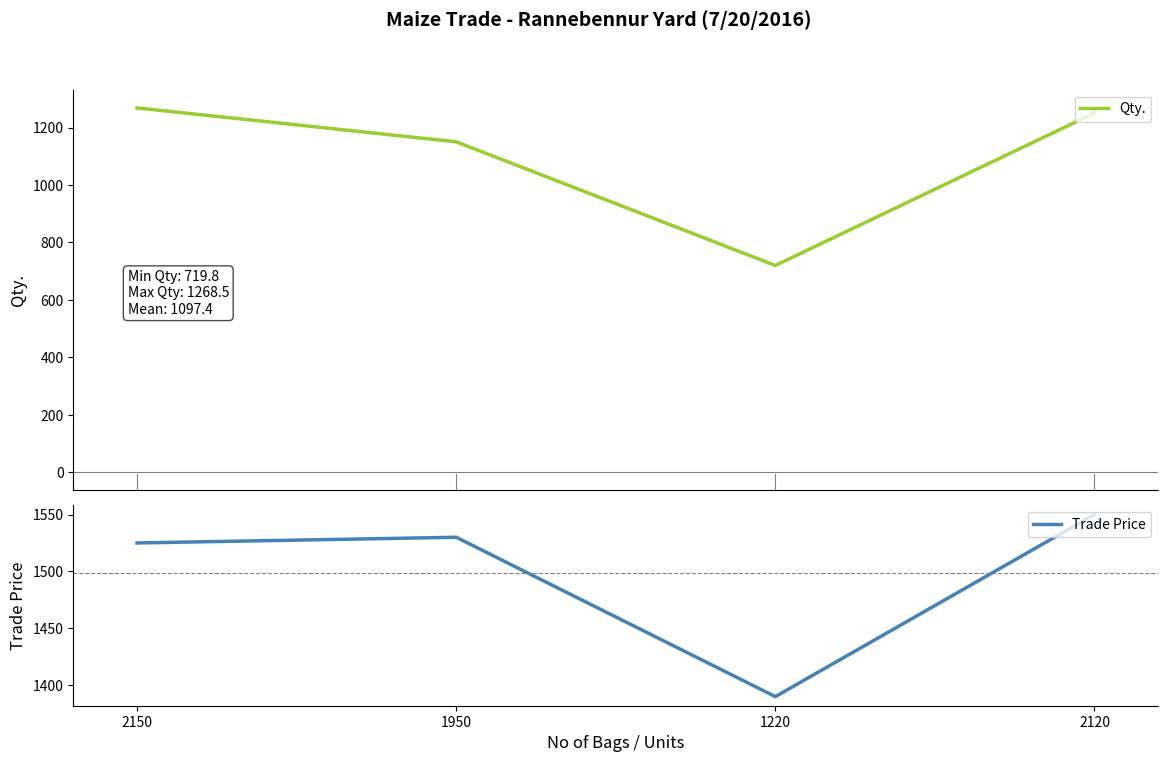

Reading left to right, transcribe all the data shown in this chart.

Qty.: 2150=1268.5	1950=1150.5	1220=719.8	2120=1250.8
Trade Price: 2150=1525.0	1950=1530.0	1220=1390.0	2120=1550.0